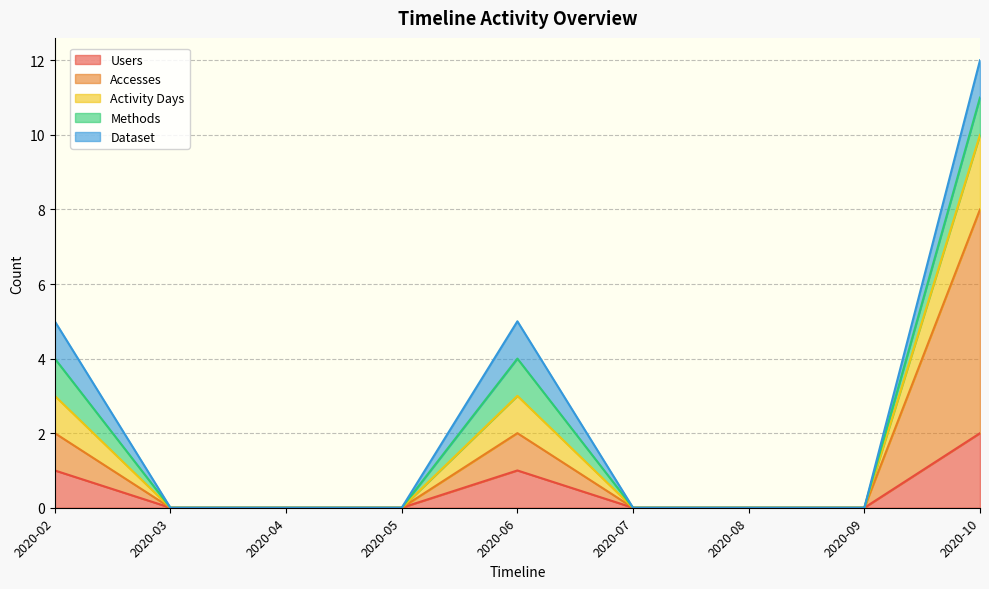

Does the chart display data point markers on the line(s)?

No